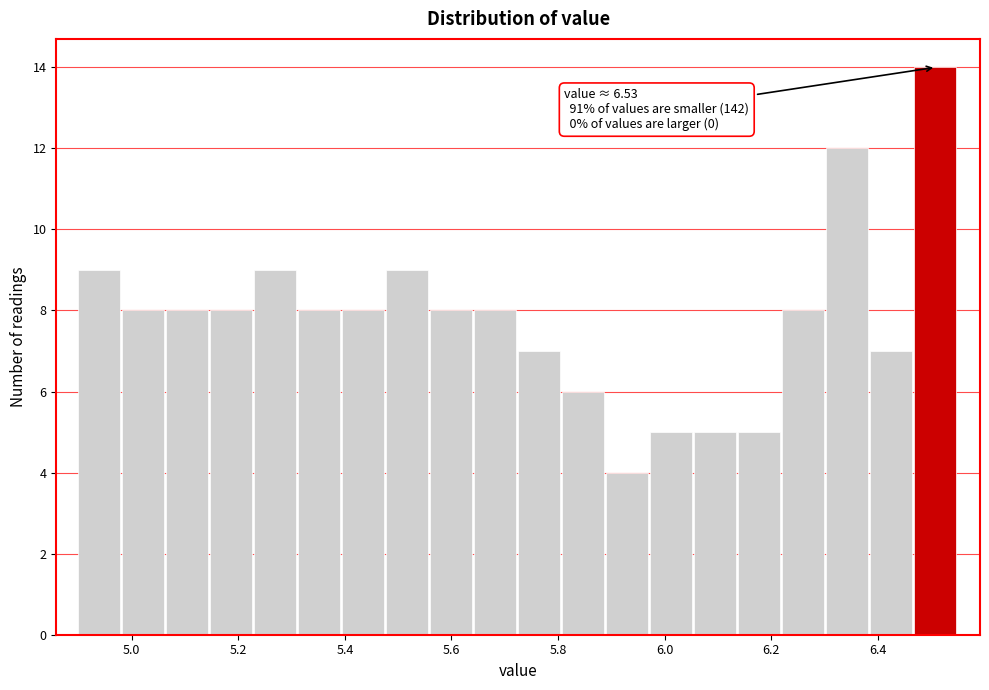

Which range on the x-axis has the tallest bar?

6.46 to 6.56